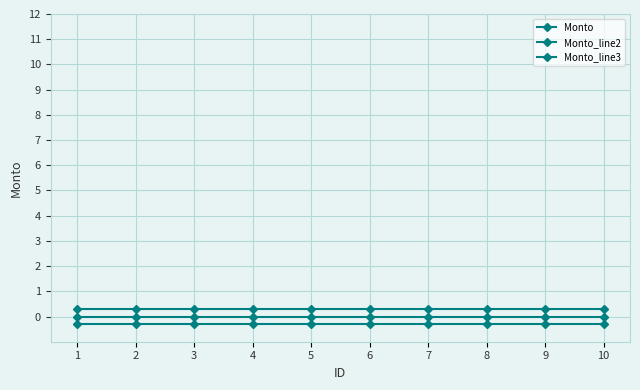

Does the chart display data point markers on the line(s)?

Yes